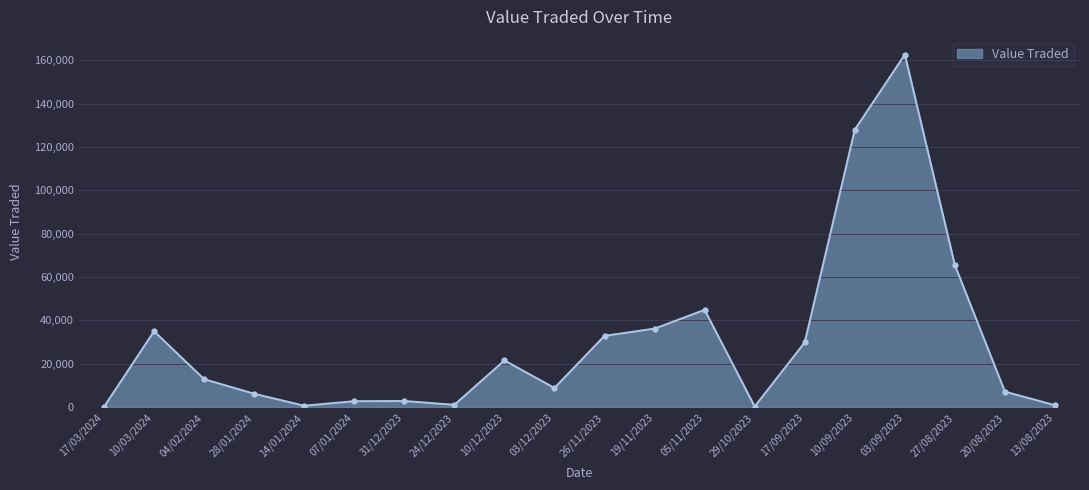

Which has a higher value, 27/08/2023 or 17/09/2023?

27/08/2023